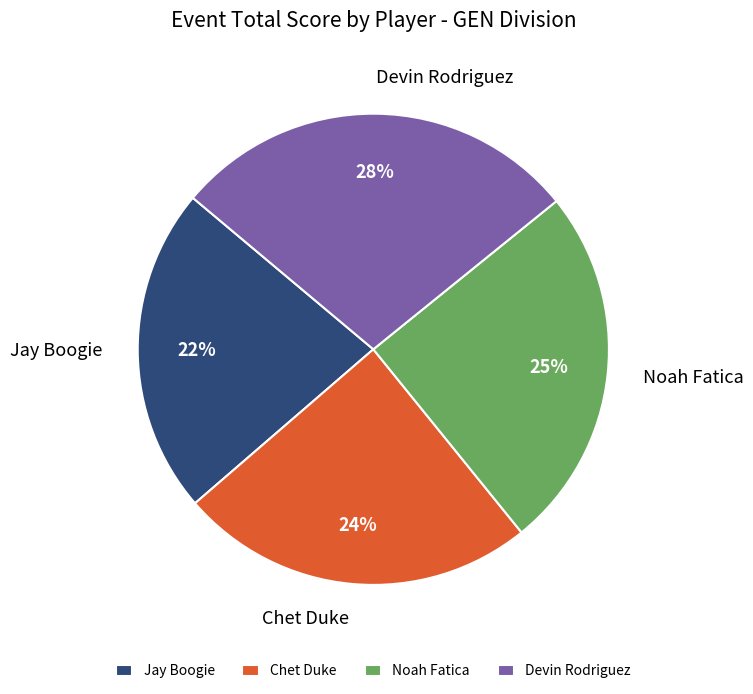

To the nearest percent, what portion does Noah Fatica represent?

25%